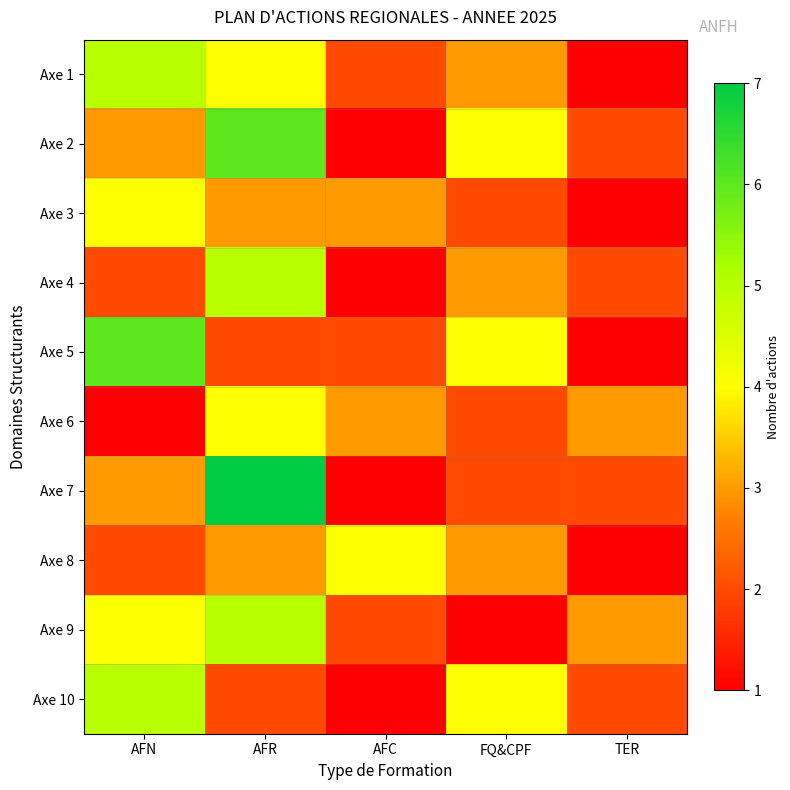

Which series has the largest range (max minus min)?

Axe 7